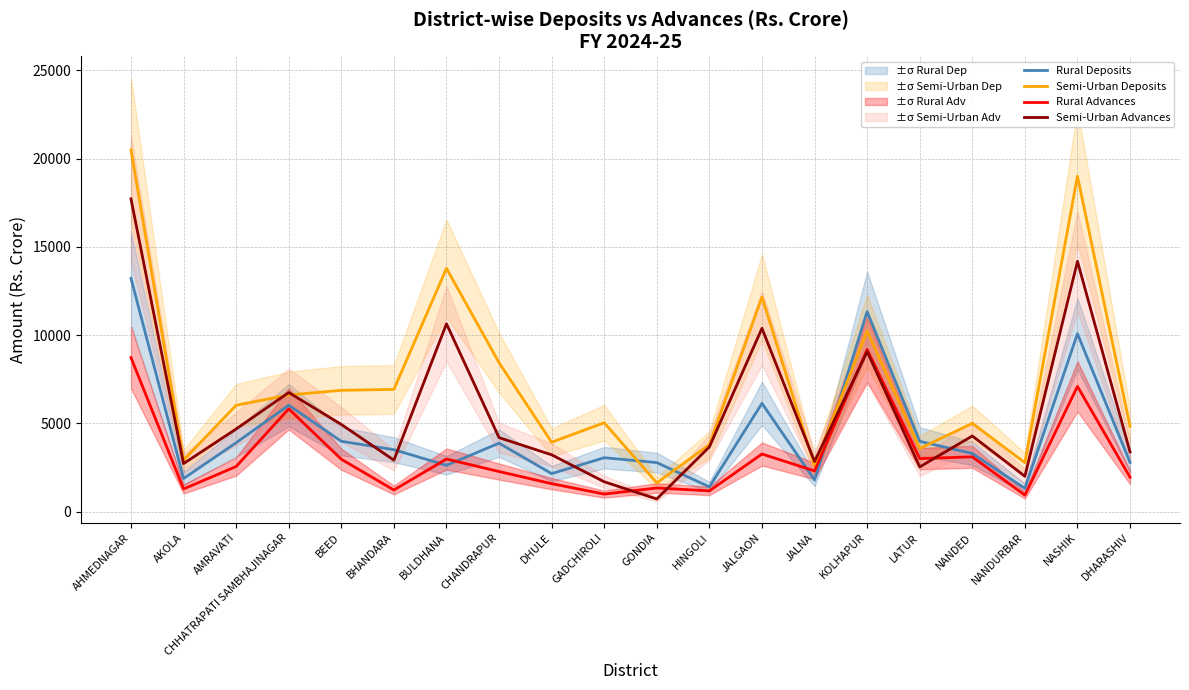

At how many categories does at least one series exceed 4510?

13